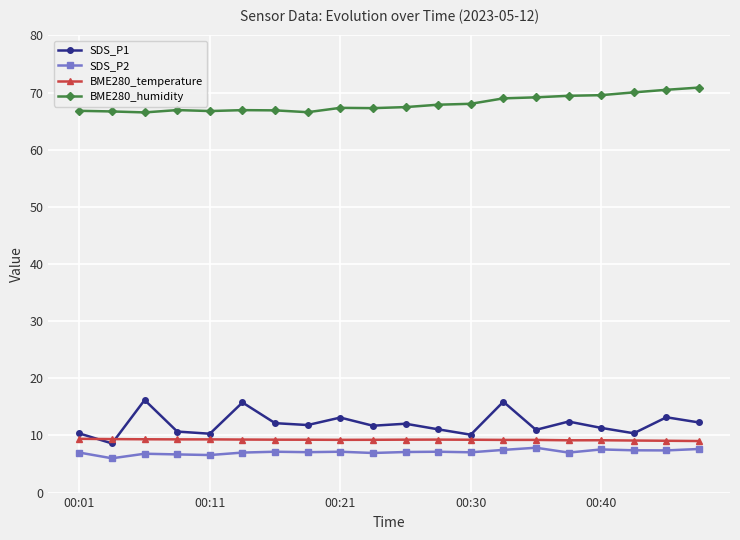

True or false: BME280_humidity and BME280_temperature intersect in this chart.

False